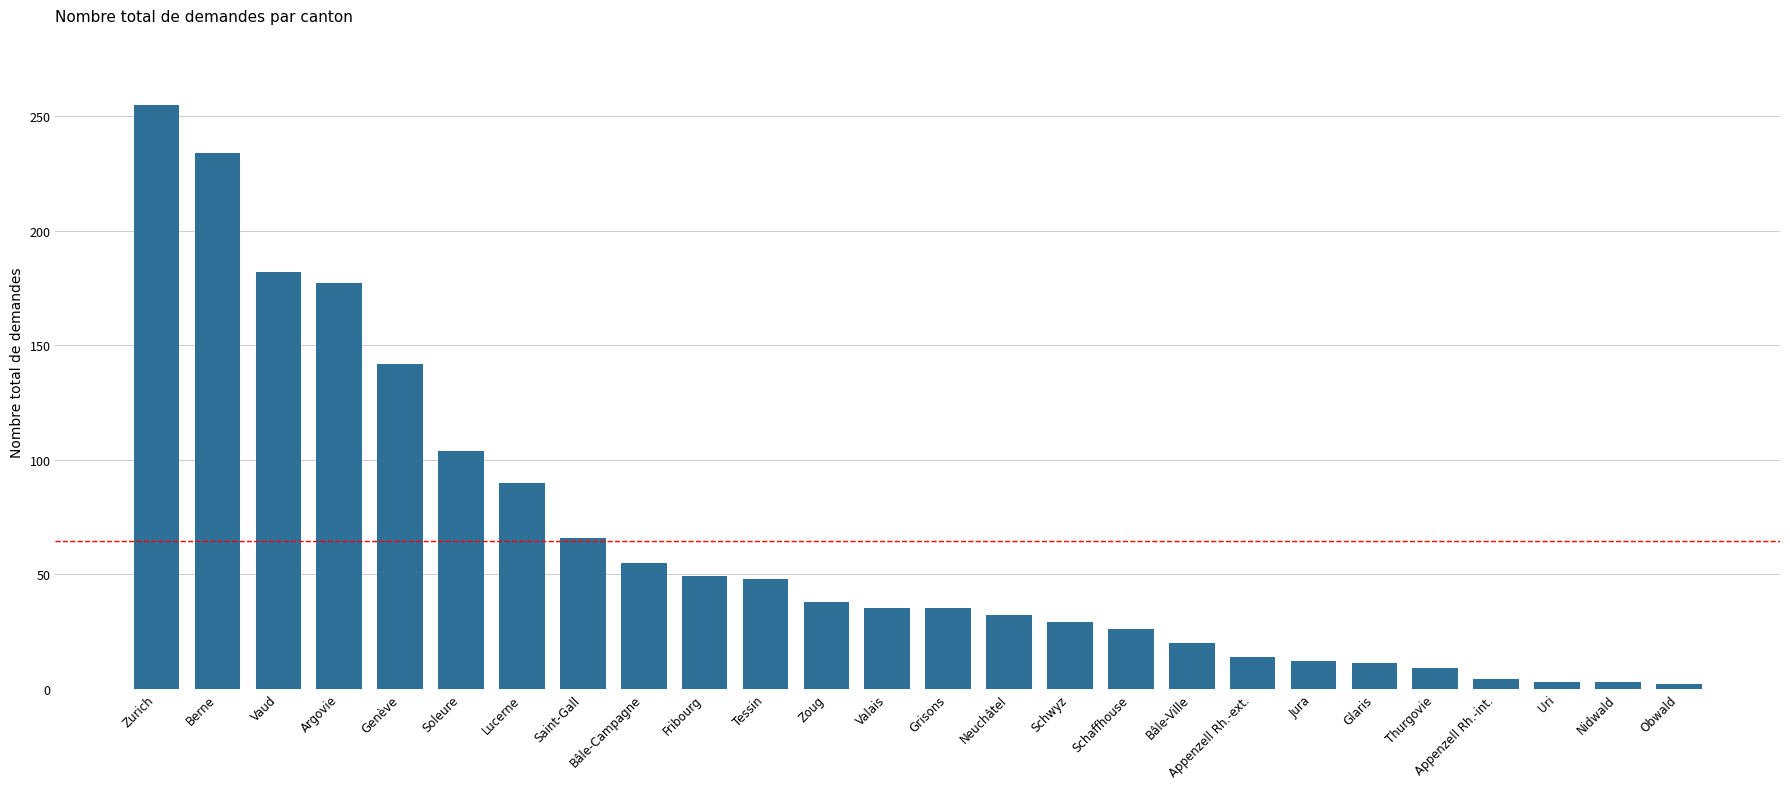

Between Soleure and Genève, which is larger?

Genève